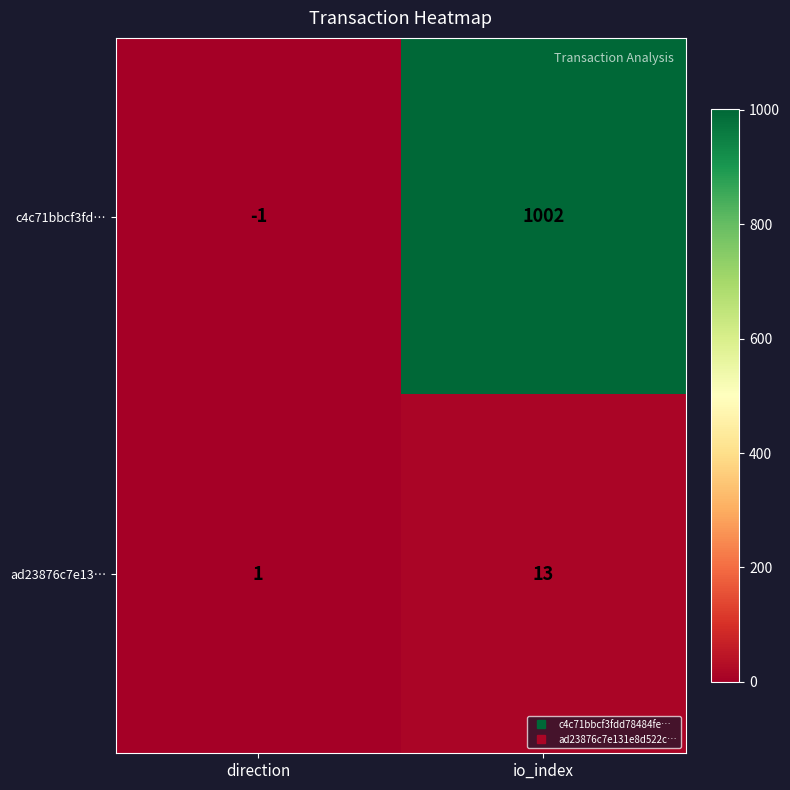

Reading right to left, transcribe all the data shown in this chart.

c4c71bbcf3fd…: io_index=1002	direction=-1
ad23876c7e13…: io_index=13	direction=1